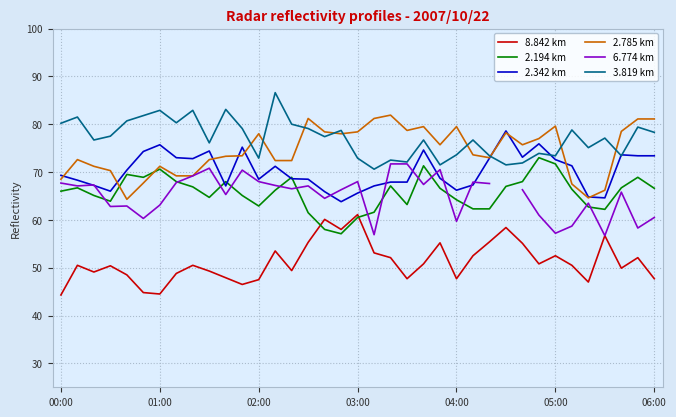

Is it true that 8.842 km equals 60.1 at 16?

True